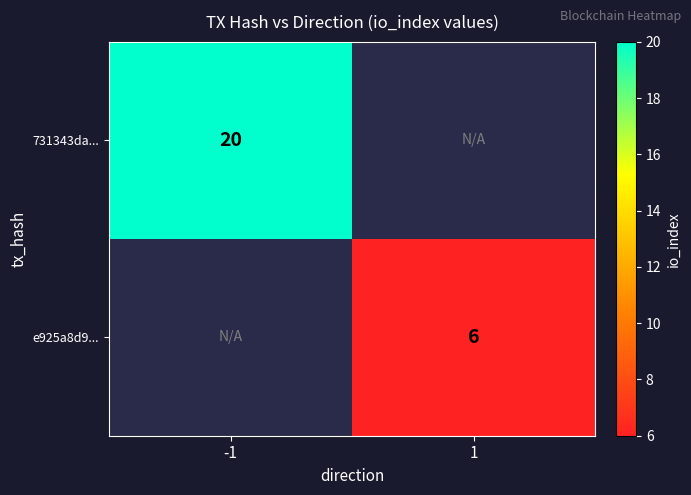

The e925a8d9... series shows 4 at 1. True or false?

False